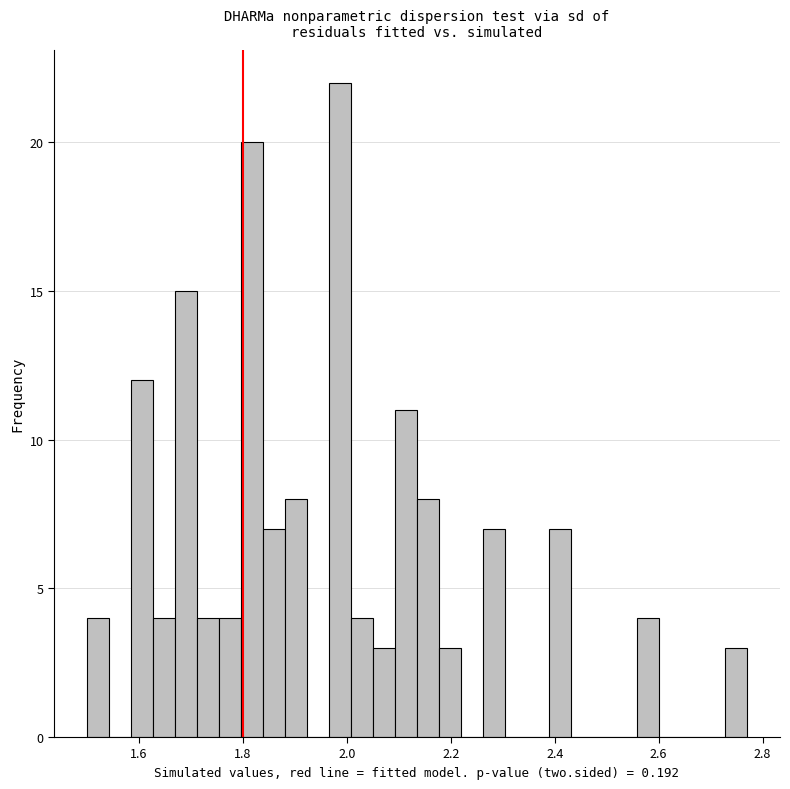

Around what value on the x-axis is the tallest bar? Give the approximate position of its centre, as read against the axis.

1.98